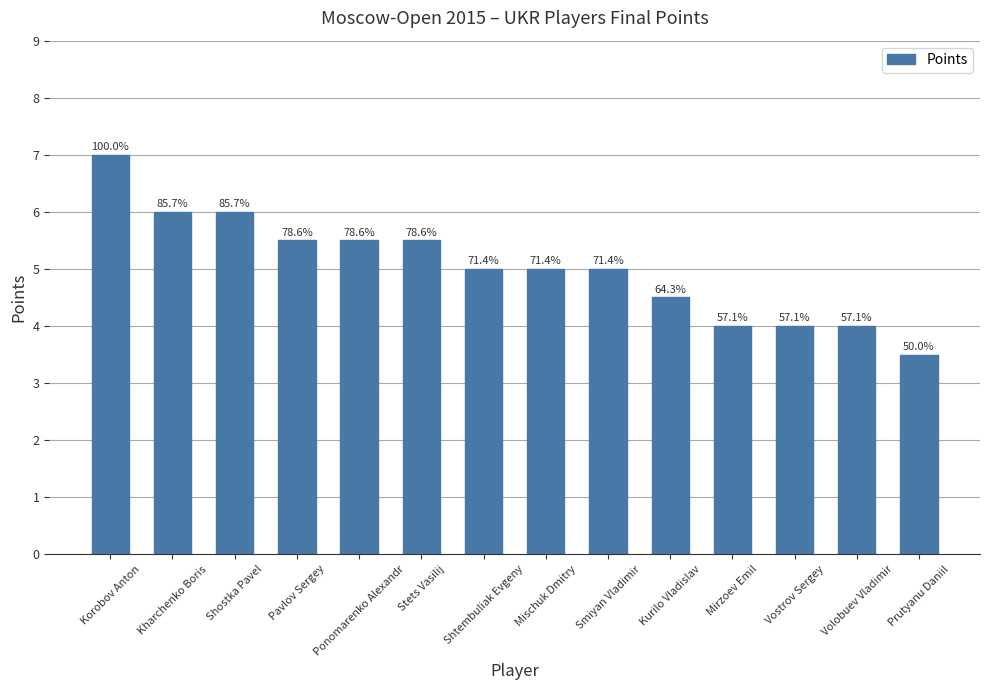

The chart shows a value of 6.3 at Vostrov Sergey. True or false?

False